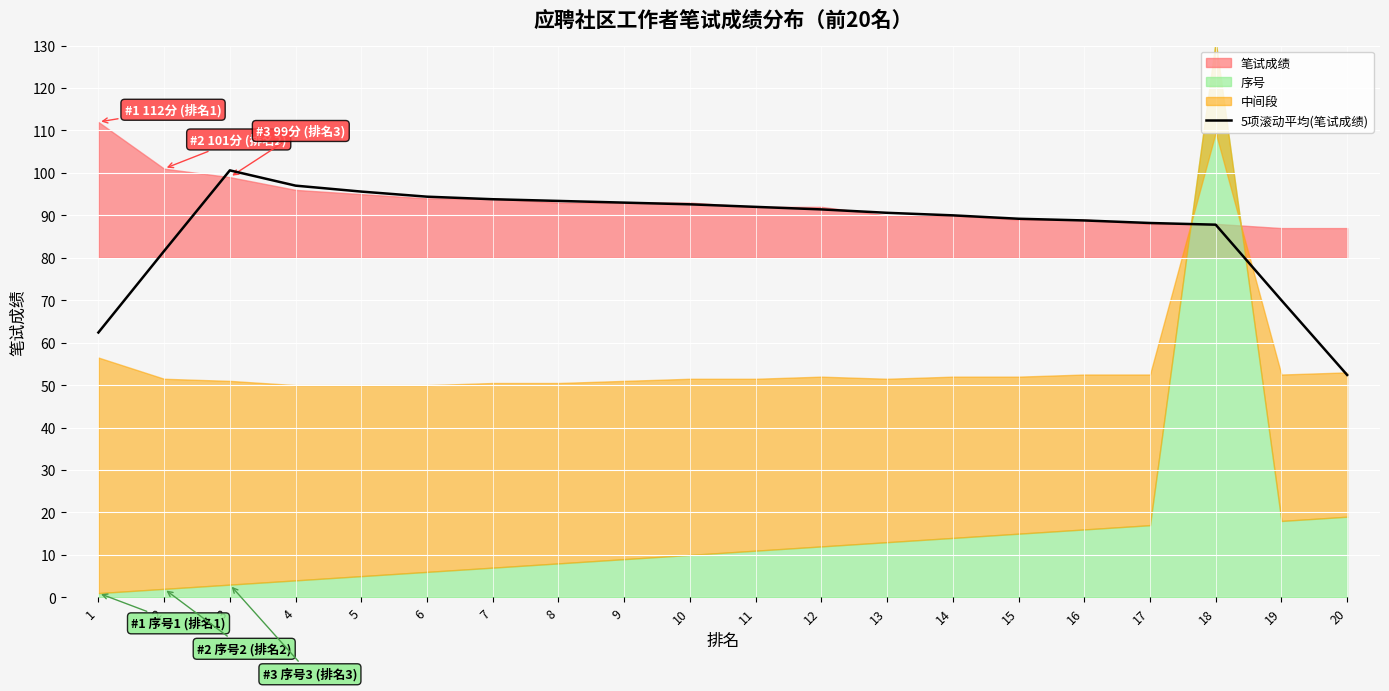

What is the difference between the values at 10 and 7?

1.2